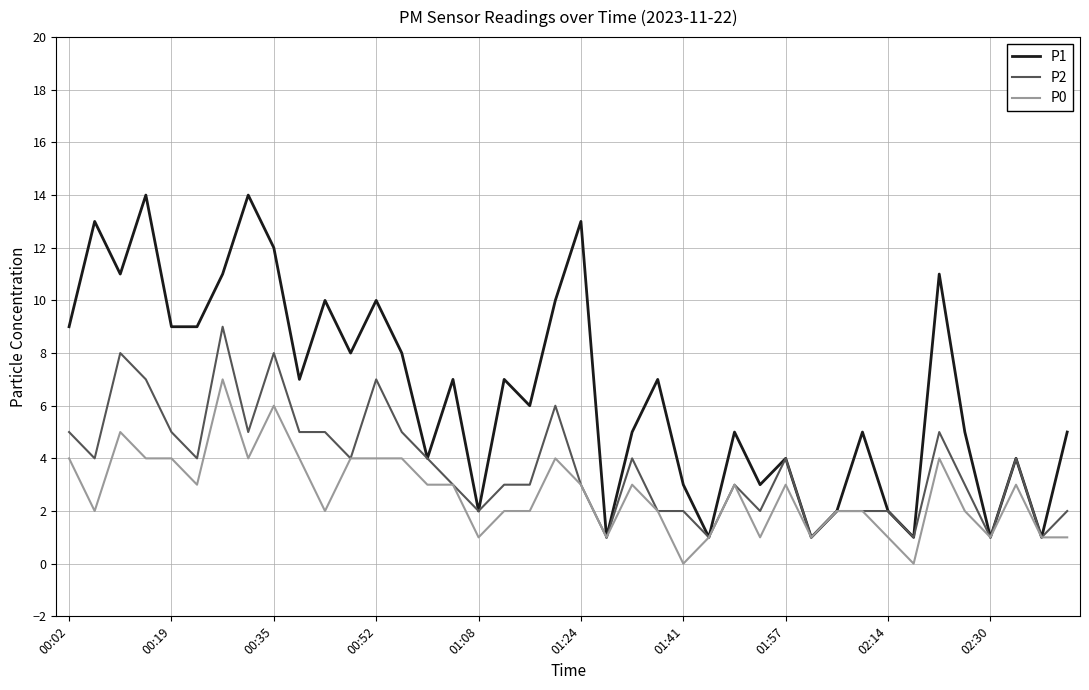

List the series in order of their overall mean, lowest first.

P0, P2, P1